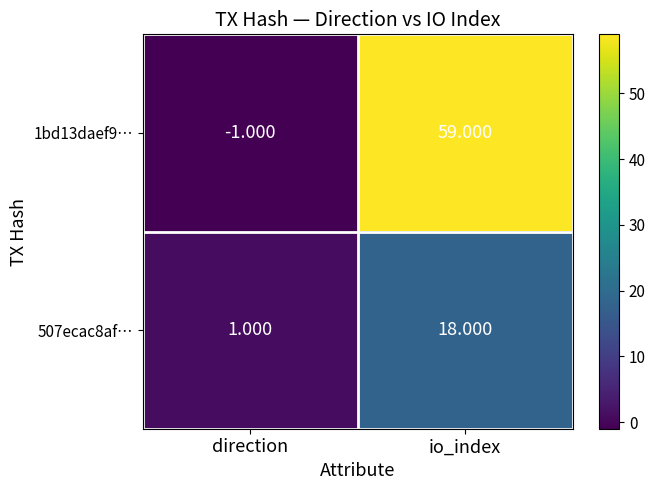

List the series in order of their overall mean, lowest first.

507ecac8af…, 1bd13daef9…